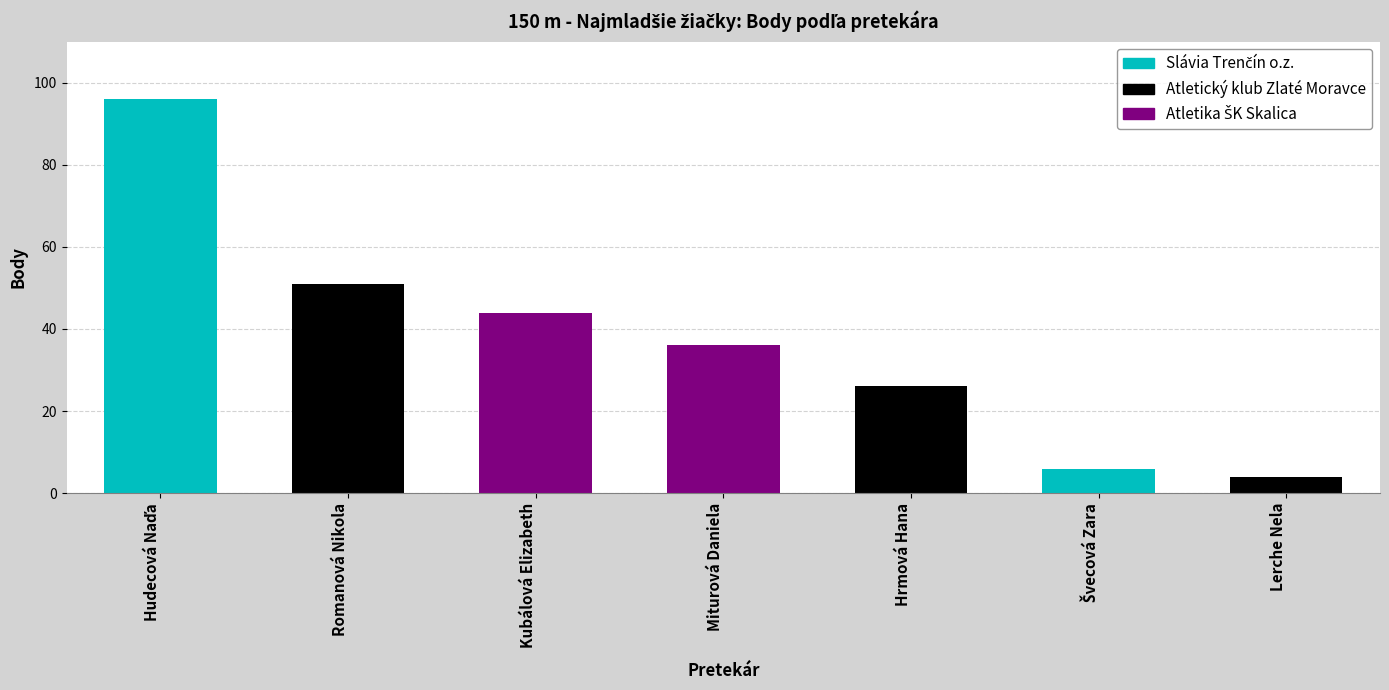

True or false: the data shows 4 at Lerche Nela.

True